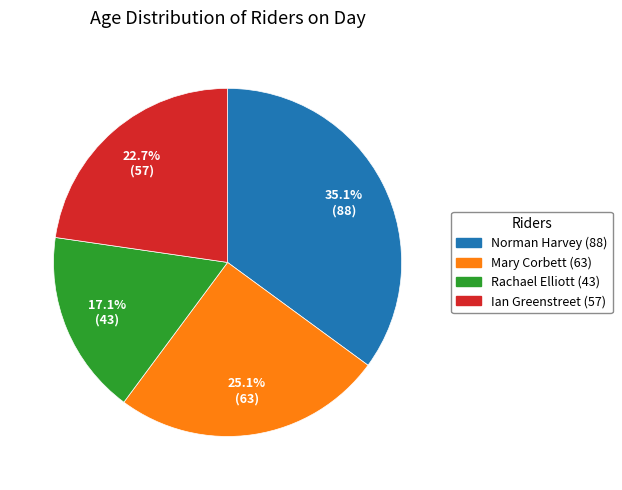

True or false: Ian Greenstreet (57) accounts for 29% of the total.

False